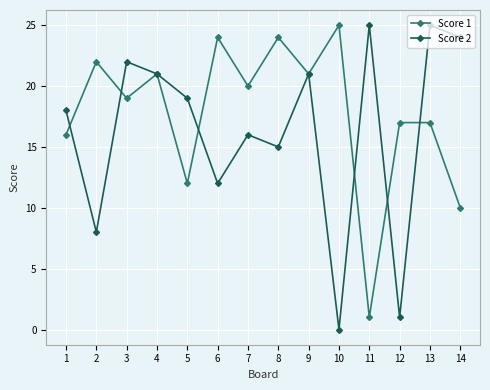

Which series has the largest total across all categories?

Score 1